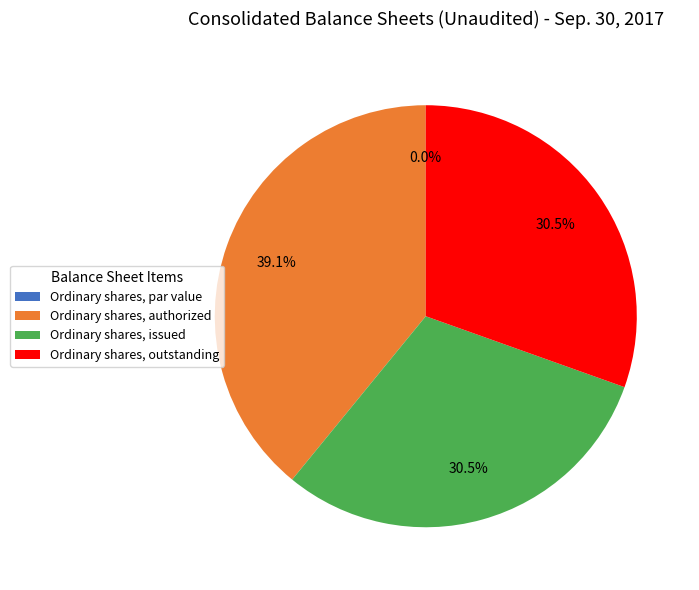

Between Ordinary shares, authorized and Ordinary shares, issued, which is larger?

Ordinary shares, authorized